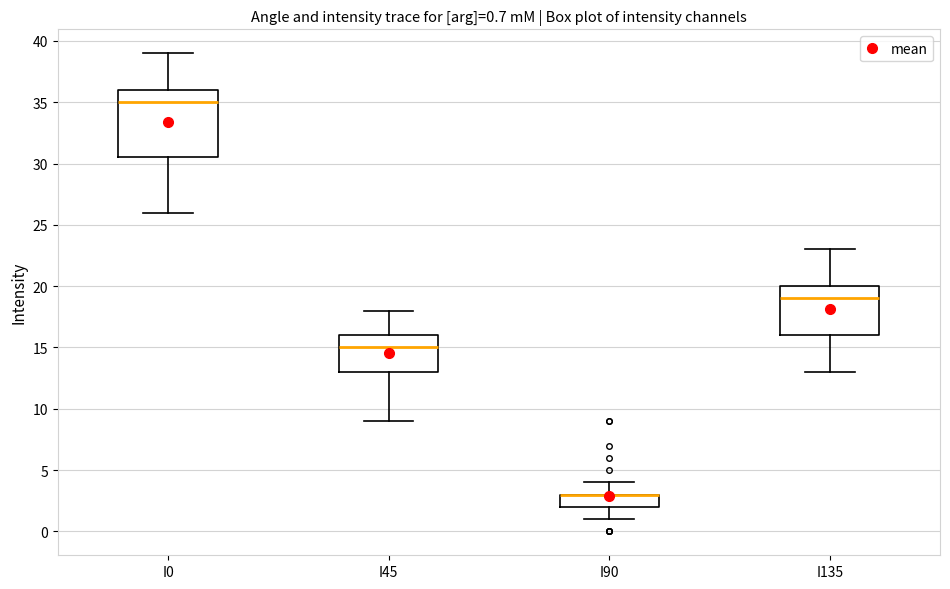

Comparing the boxes themselves (not the whiskers), which one is the tallest?

I0